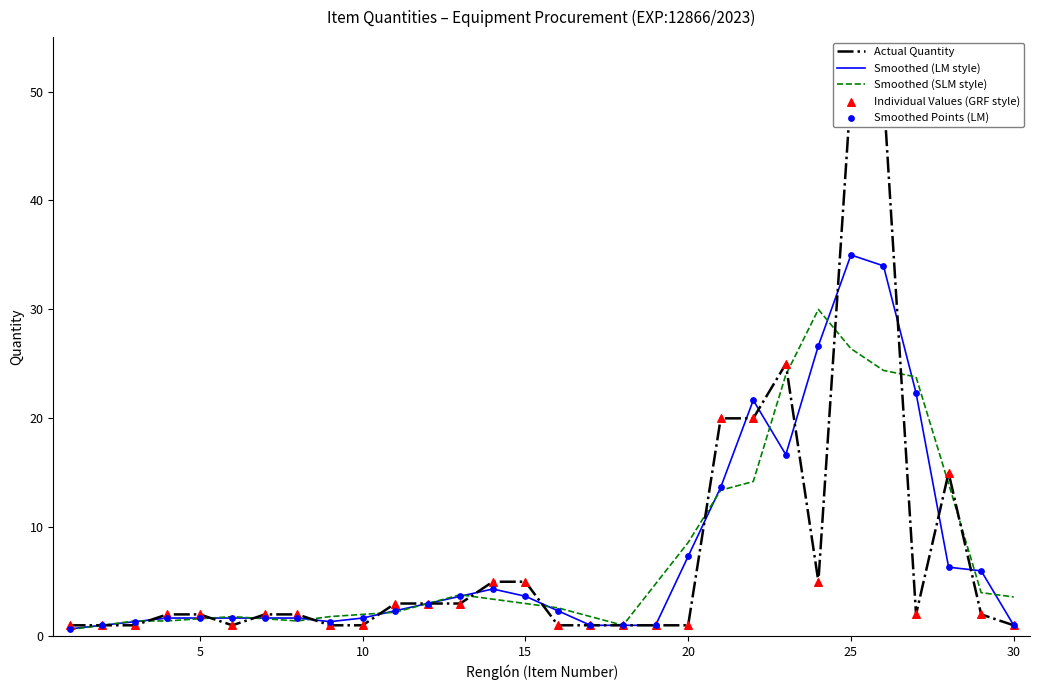

Is it true that Smoothed (LM style) equals 3.7 at 15?

True